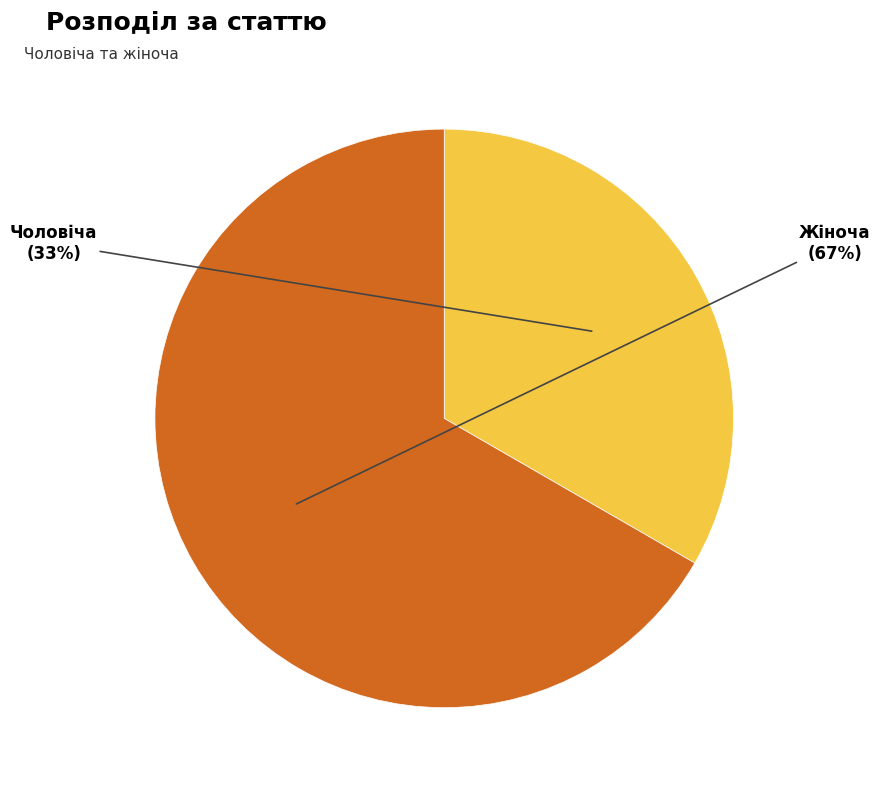

To the nearest percent, what is the combined percentage of Жіноча and Чоловіча?

100%